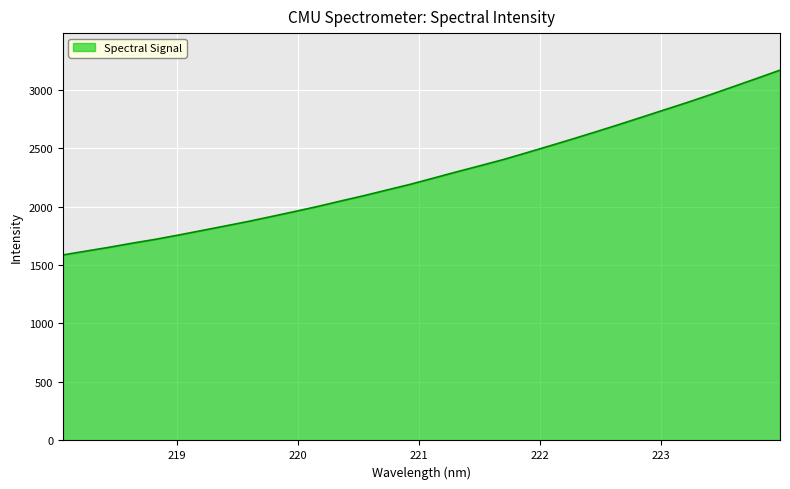

What is the greatest value displayed?

3165.9